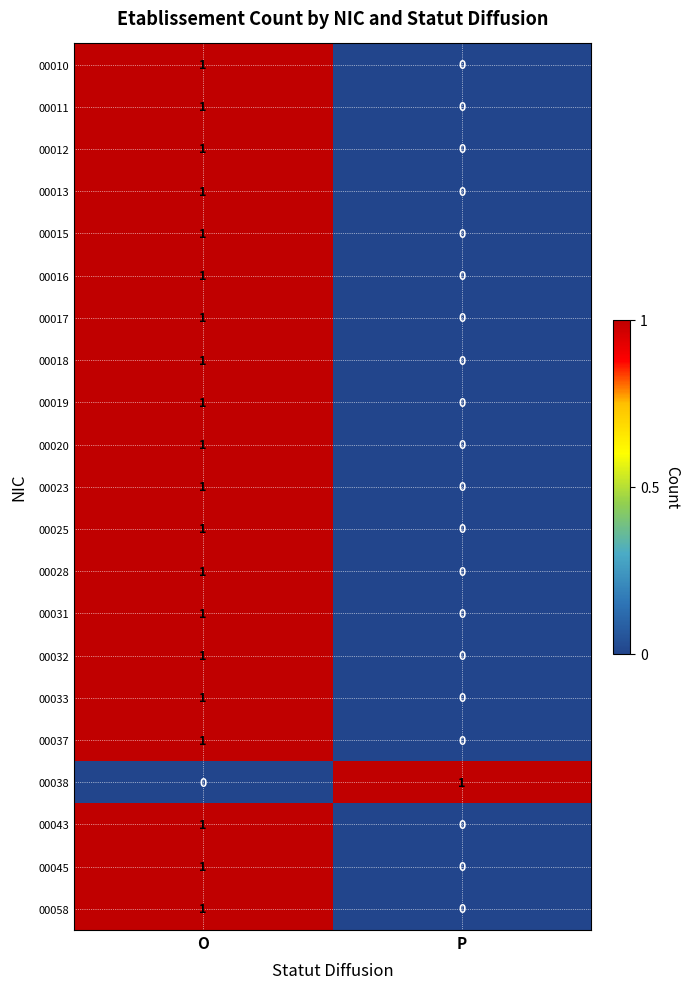

How many distinct data groups are displayed?

21